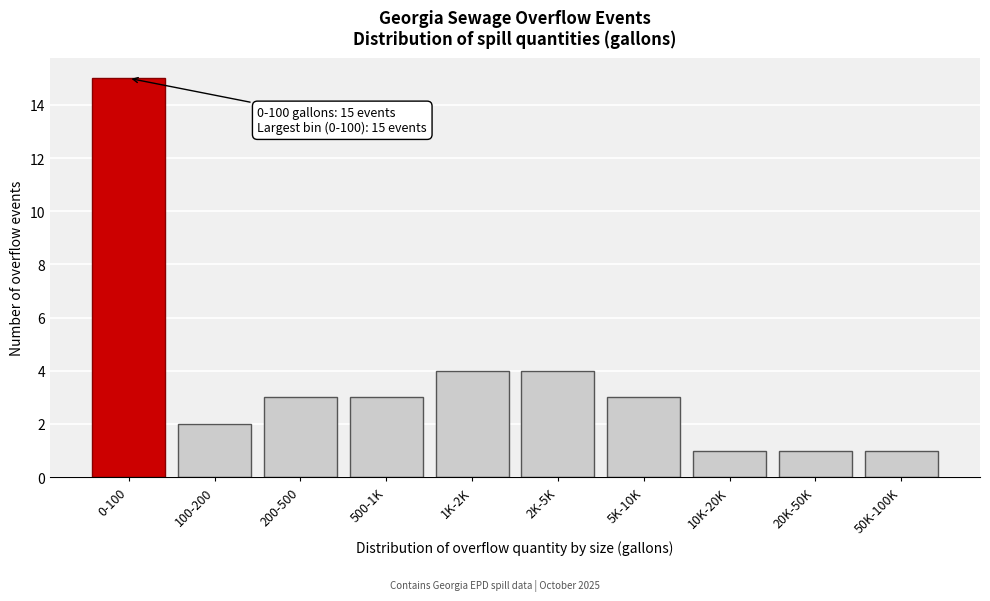

Reading right to left, extract all data points from this chart.

50K-100K=1	20K-50K=1	10K-20K=1	5K-10K=3	2K-5K=4	1K-2K=4	500-1K=3	200-500=3	100-200=2	0-100=15